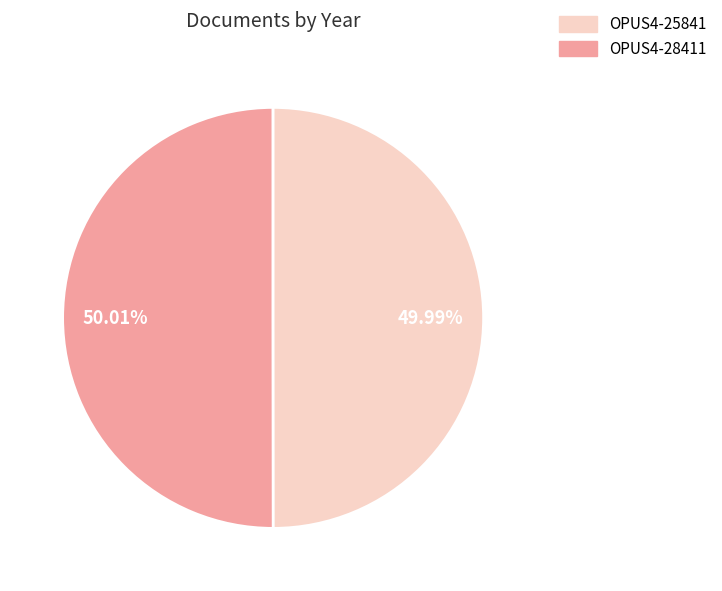

Is there any slice that represents more than half of the pie?

Yes